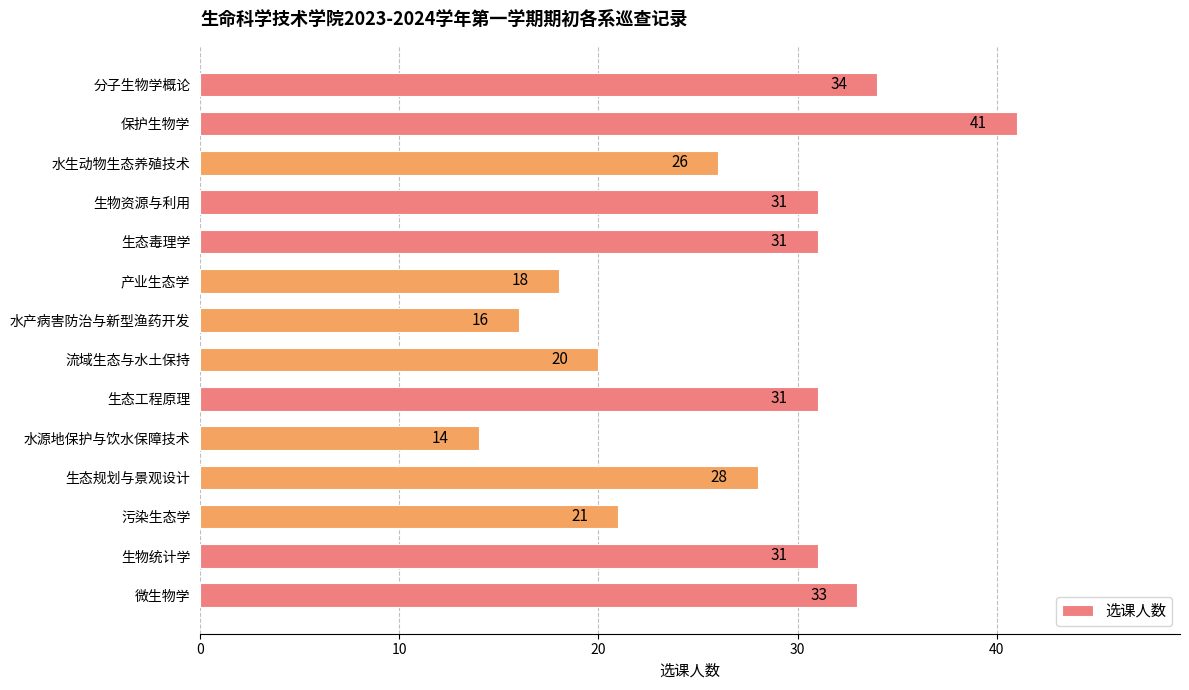

Reading top to bottom, transcribe all the data shown in this chart.

34	41	26	31	31	18	16	20	31	14	28	21	31	33